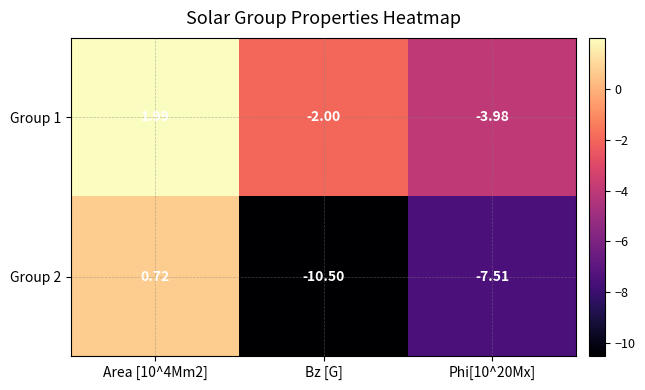

Is the value of Group 1 at Area [10^4Mm2] greater than the value of Group 2 at Bz [G]?

Yes